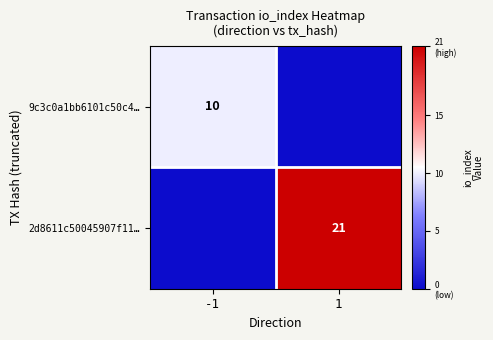

True or false: 9c3c0a1bb6101c50c4… has a value of 10 at -1.

True